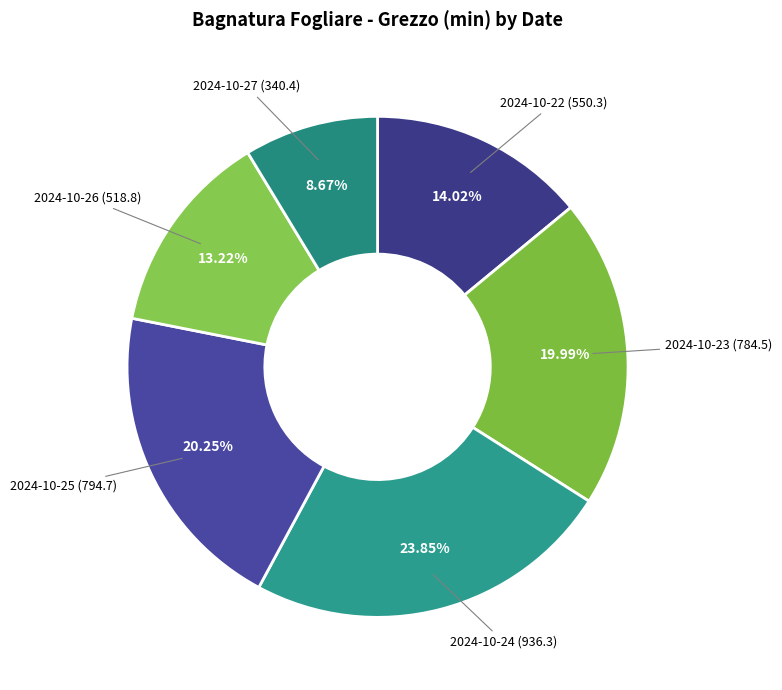

Count the number of slices in the pie.

6